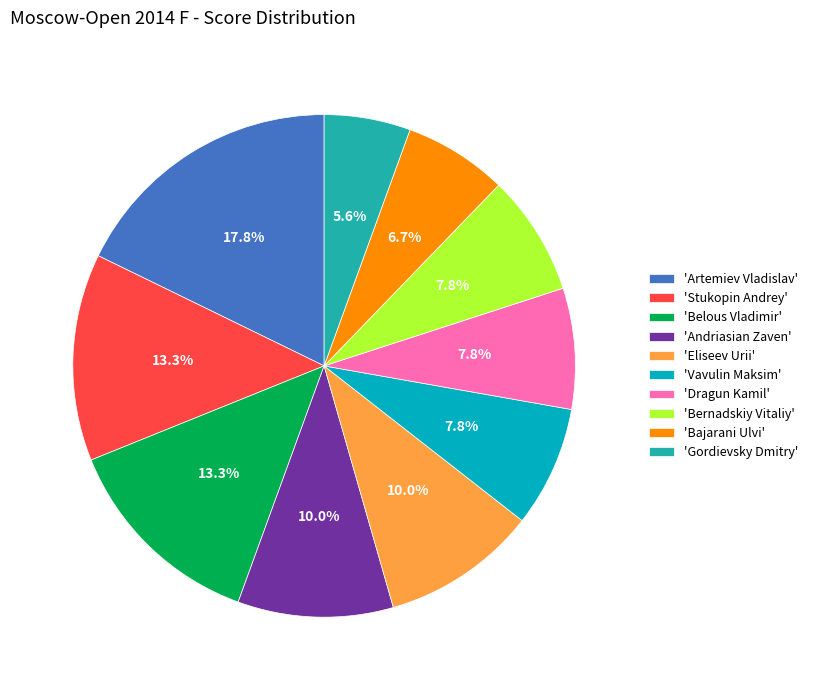

Which slice is the smallest?

'Gordievsky Dmitry'